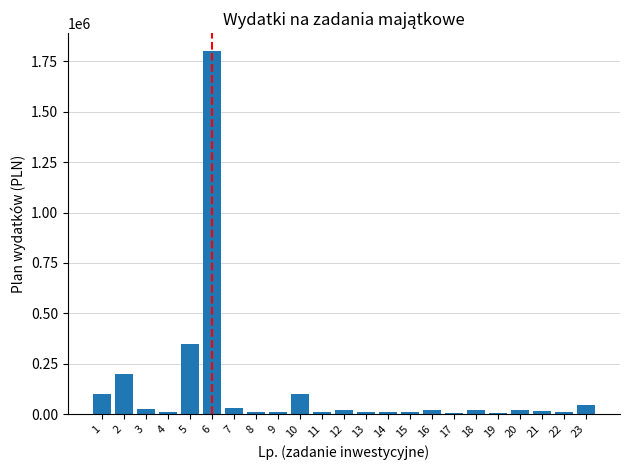

Read the value at 15.

10000.0